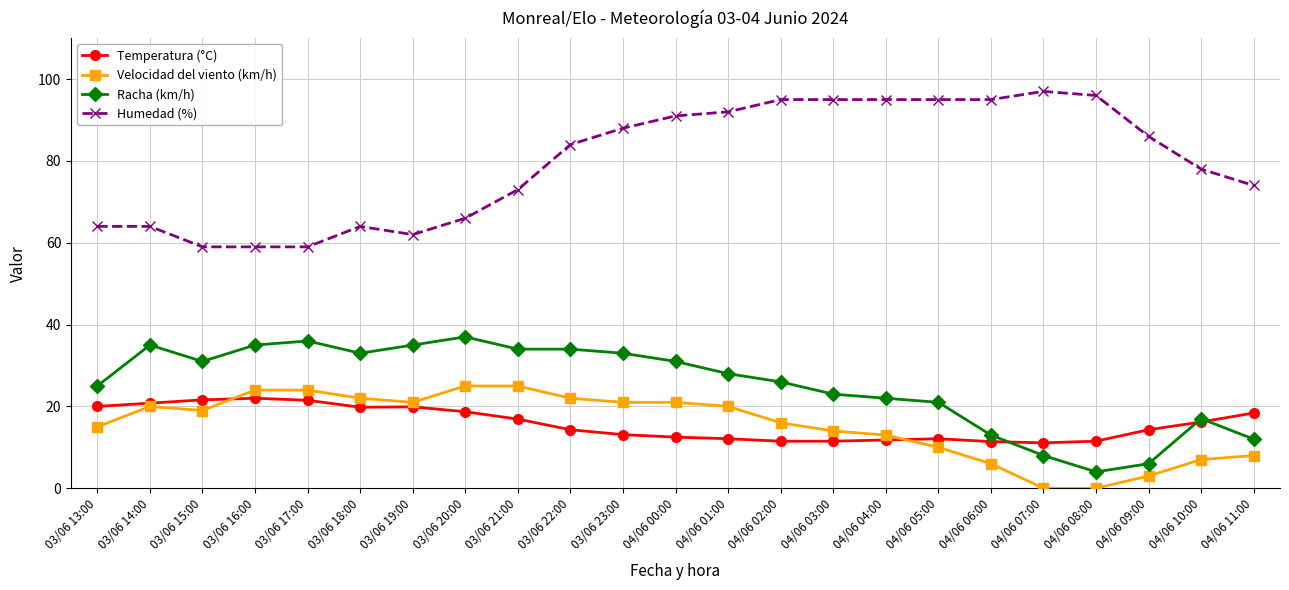

Is the value of Humedad (%) at 04/06 02:00 greater than the value of Racha (km/h) at 04/06 08:00?

Yes